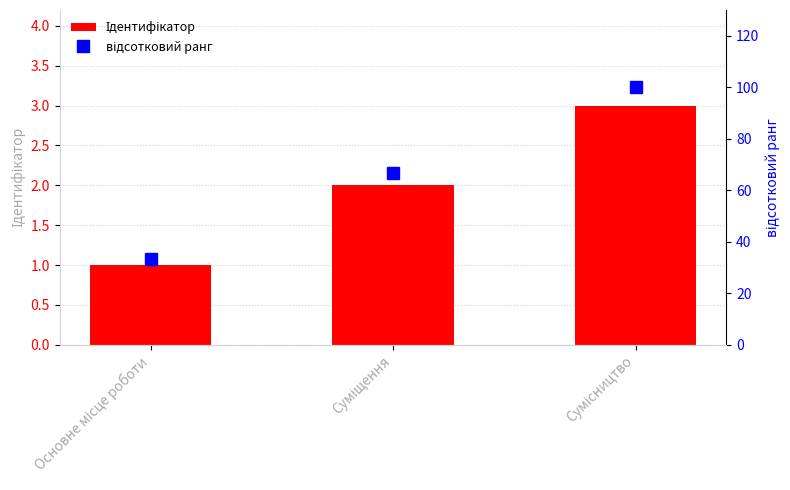

What is the total value across all series at Сумісництво?

103.0